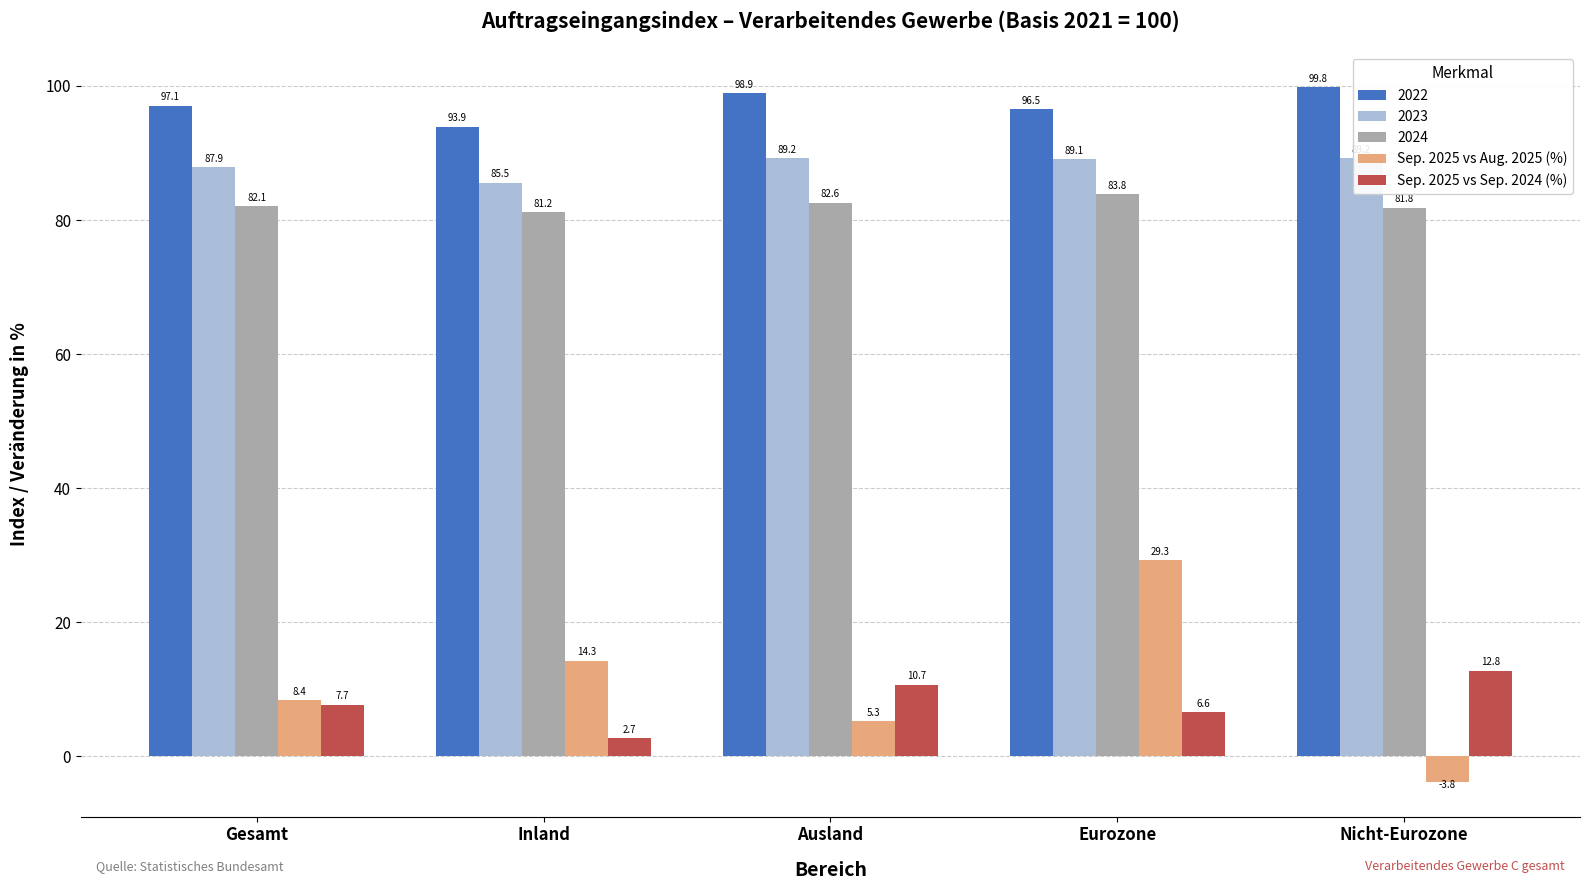

Rank the series at Nicht-Eurozone from lowest to highest value.

Sep. 2025 vs Aug. 2025 (%), Sep. 2025 vs Sep. 2024 (%), 2024, 2023, 2022